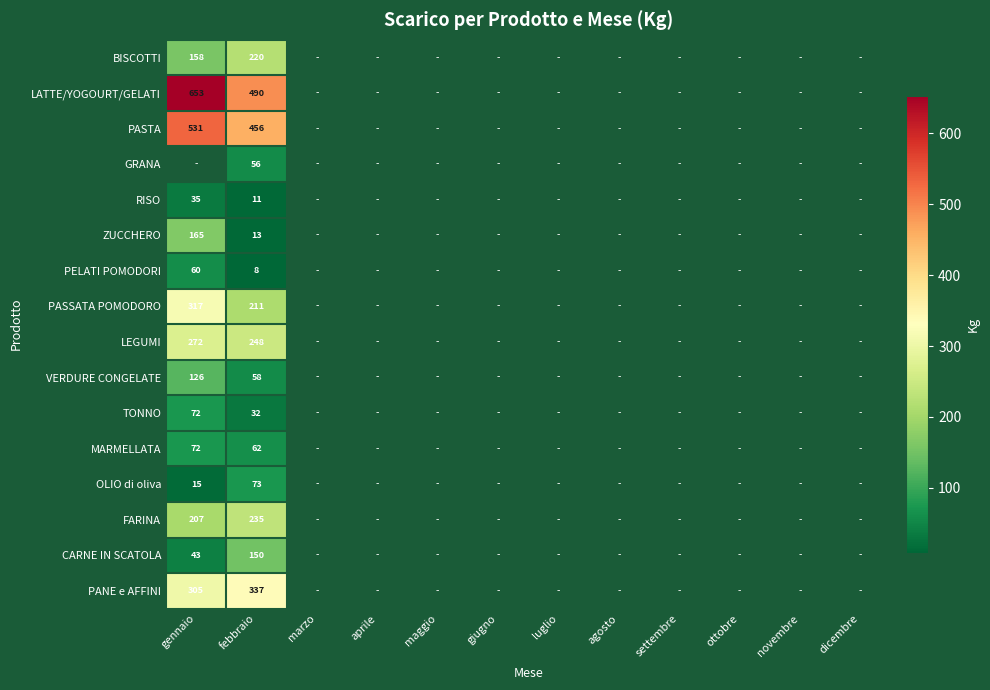

Which label corresponds to the largest value in the chart?

gennaio